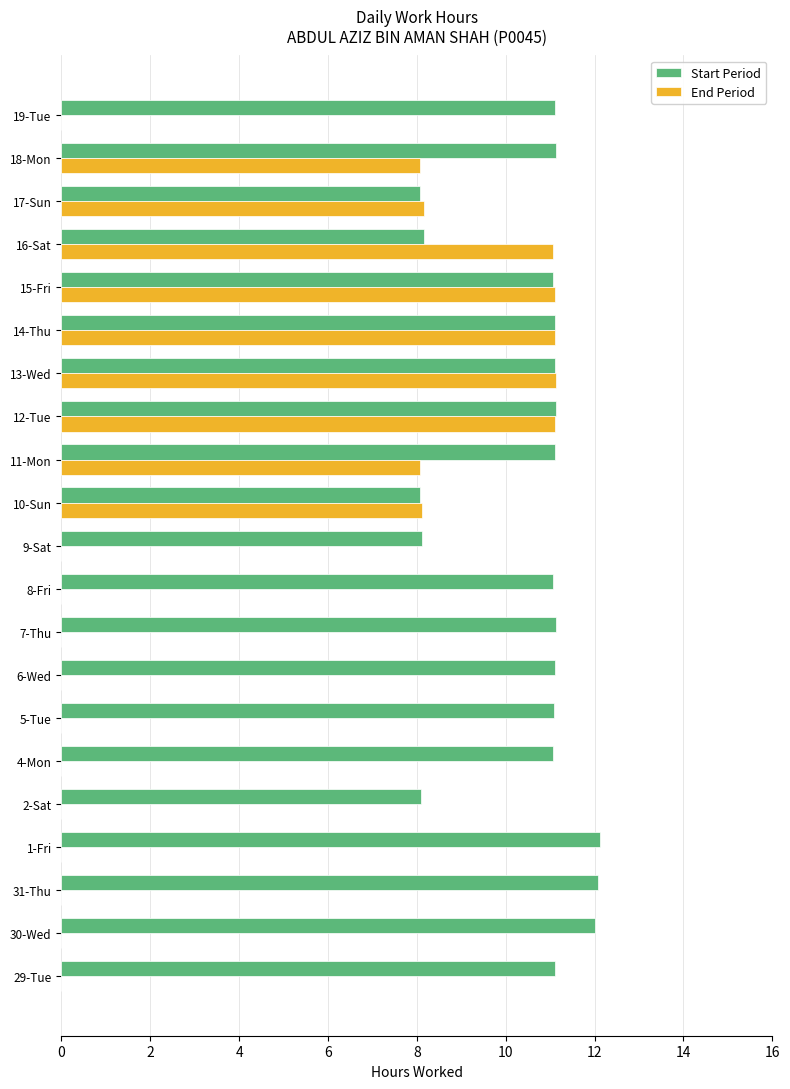

The value of End Period at 14-Thu is 17.6. True or false?

False